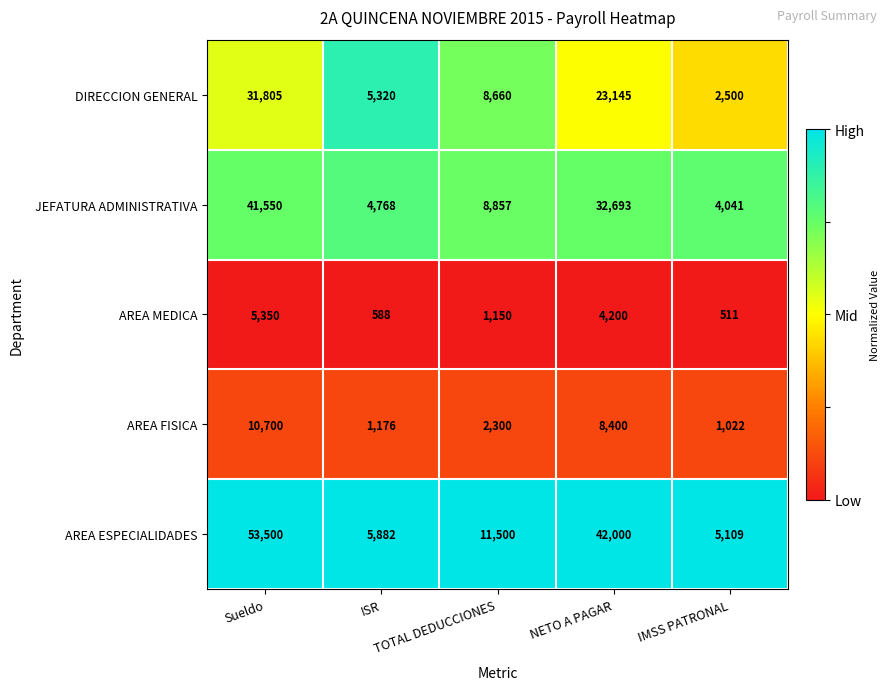

List the series in order of their peak value, highest first.

AREA ESPECIALIDADES, JEFATURA ADMINISTRATIVA, DIRECCION GENERAL, AREA FISICA, AREA MEDICA